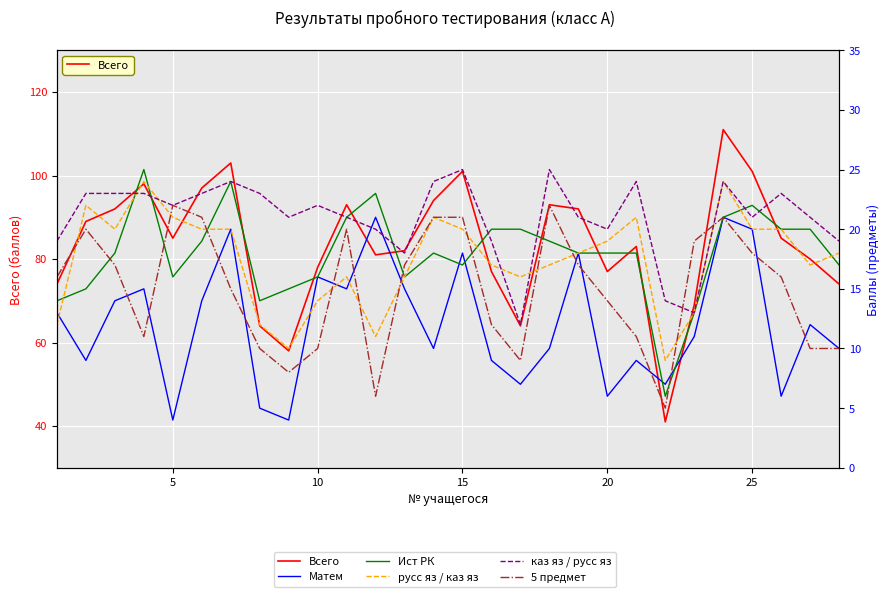

Reading right to left, extract all data points from this chart.

Всего: 74	80	85	101	111	69	41	83	77	92	93	64	77	101	94	82	81	93	78	58	64	103	97	85	98	92	89	74
Матем: 10	12	6	20	21	11	7	9	6	18	10	7	9	18	10	15	21	15	16	4	5	20	14	4	15	14	9	13
Ист РК: 17	20	20	22	21	13	6	18	18	18	19	20	20	17	18	16	23	21	16	15	14	24	19	16	25	18	15	14
русс яз / каз яз: 18	17	20	20	24	13	9	21	19	18	17	16	17	20	21	16	11	16	14	10	12	20	20	21	24	20	22	12
каз яз / русс яз: 19	21	23	21	24	13	14	24	20	21	25	12	19	25	24	18	20	21	22	21	23	24	23	22	23	23	23	19
5 предмет: 10	10	16	18	21	19	5	11	14	17	22	9	12	21	21	17	6	20	10	8	10	15	21	22	11	17	20	16